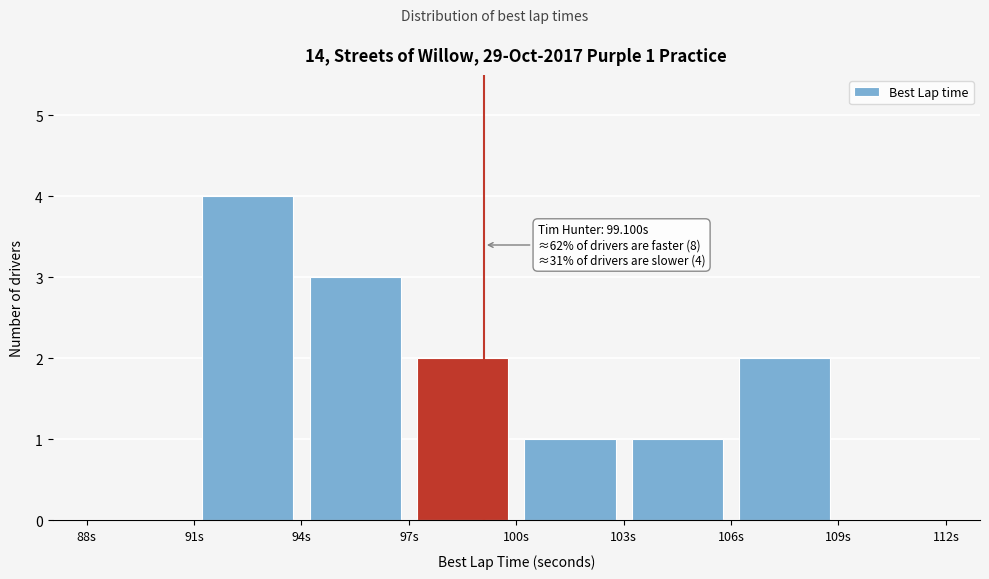

Which range on the x-axis has the tallest bar?

91 to 94